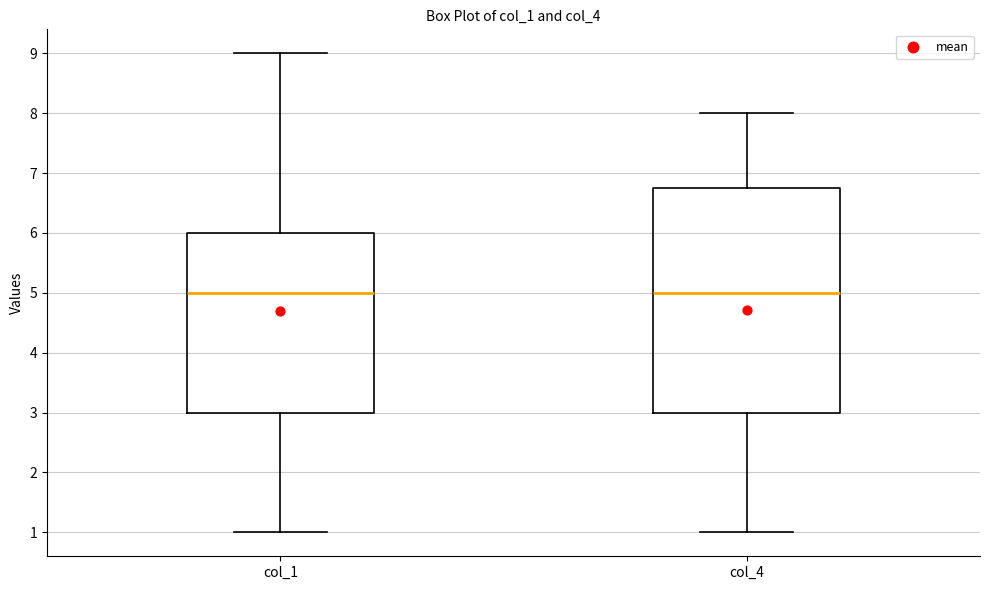

Reading left to right, transcribe this box plot: for each box, give where its median line is, the range the box spans, and where its two whiskers end, as read against the y-axis. The values are not printed on the chart, so give them approximately, as read against the axis.

col_1: median 5.0, box 3.0 to 6.0, whiskers 1.0 to 9.0
col_4: median 5.0, box 3.0 to 6.8, whiskers 1.0 to 8.0